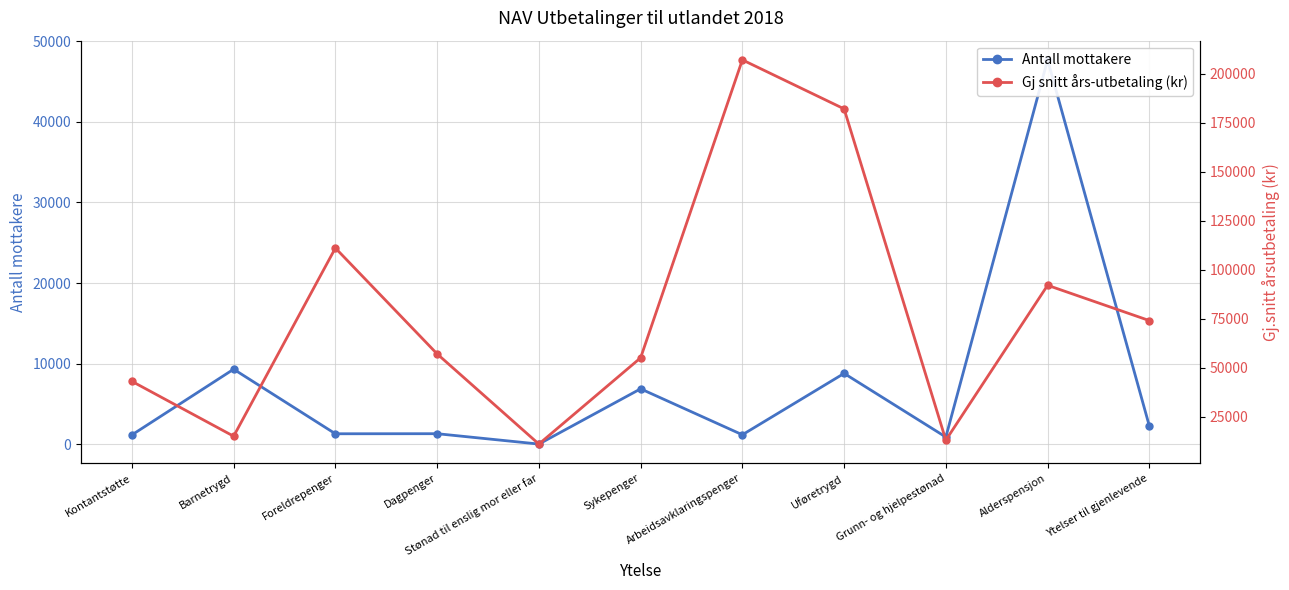

What is the difference between the second highest and minimum values in the Gj snitt års-utbetaling (kr) series?

171000